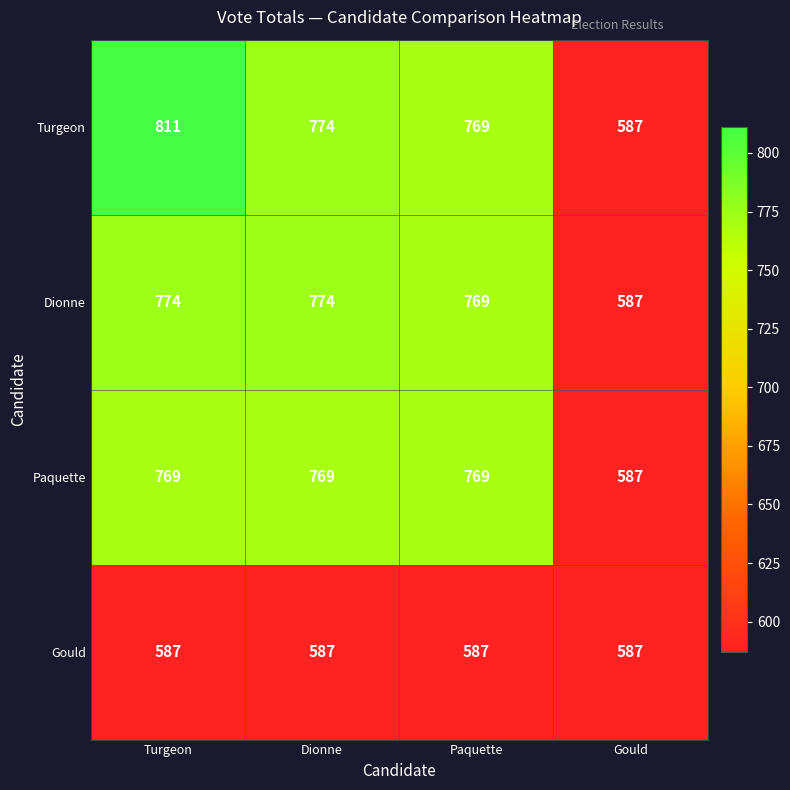

Where does the Turgeon series first go above 774?

Turgeon